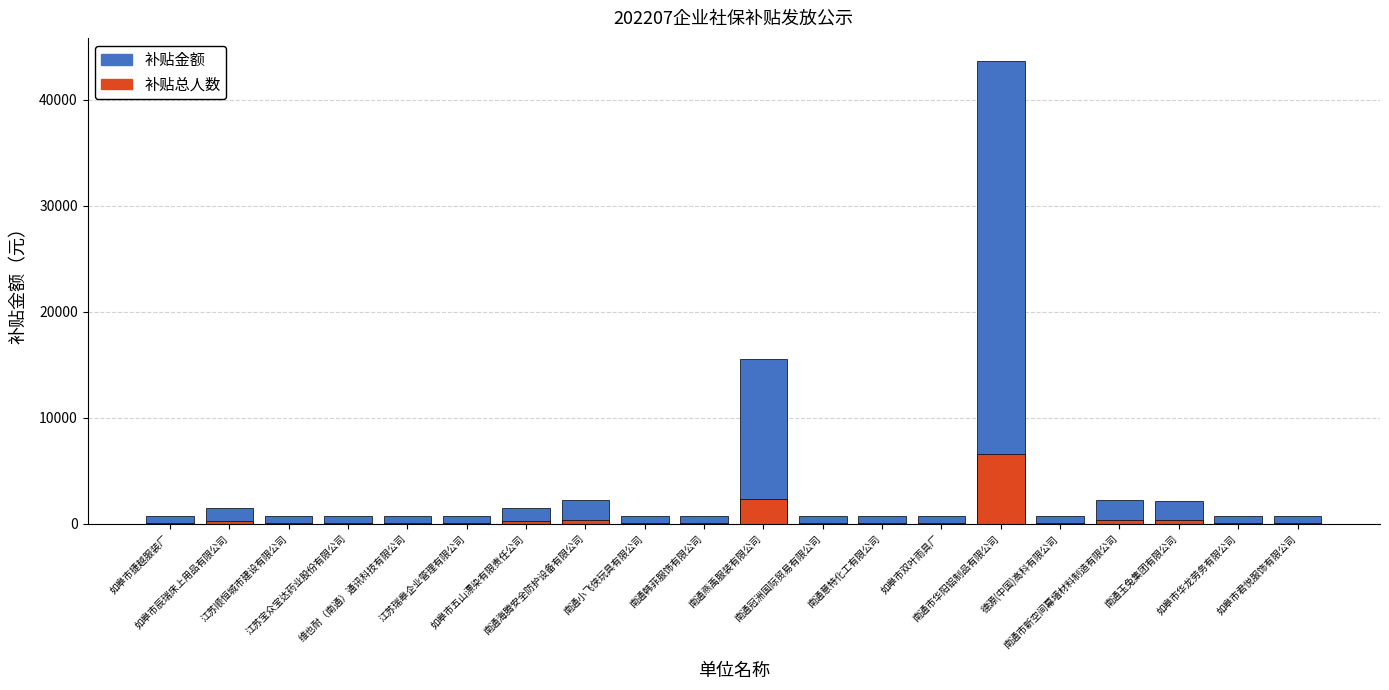

Rank the series by their maximum value, from highest to lowest.

补贴金额, 补贴总人数